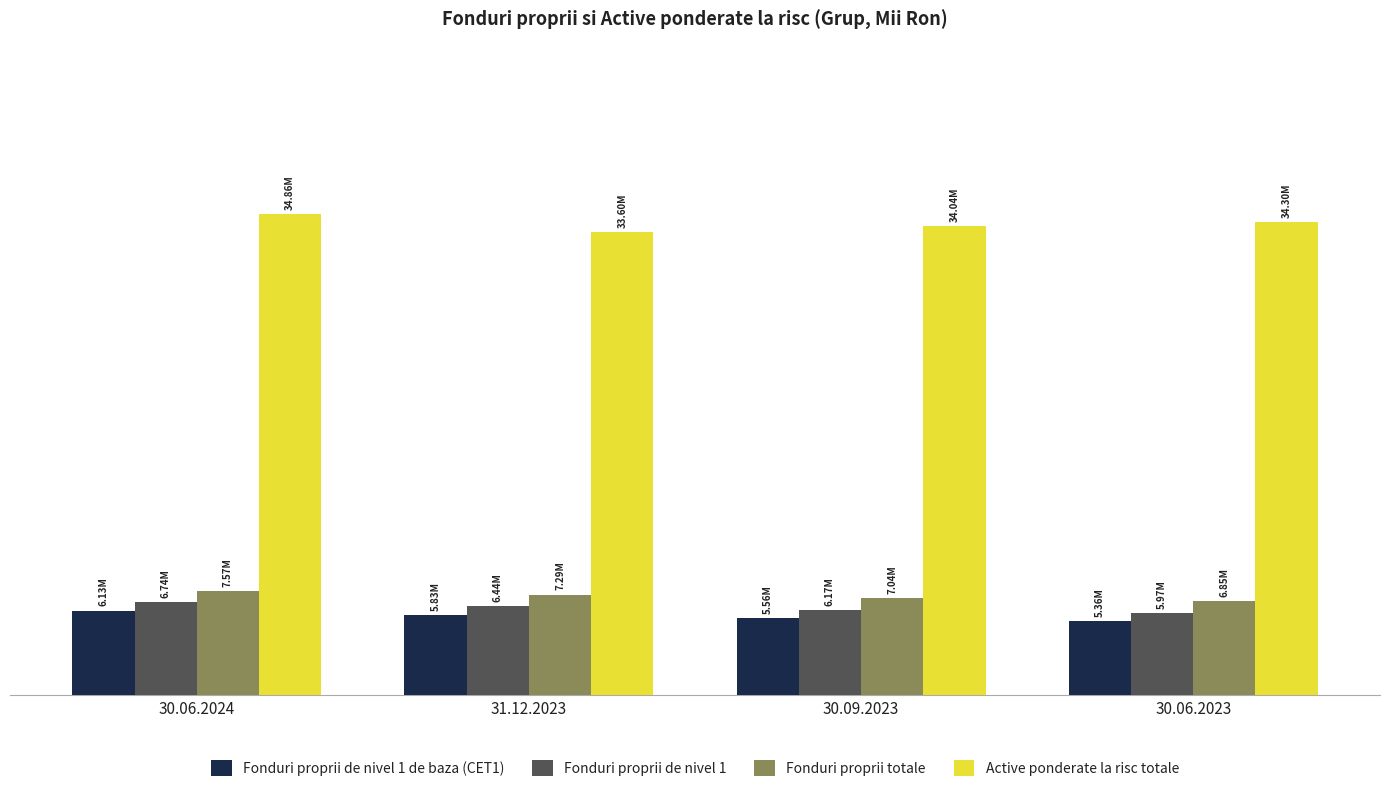

List the labels in order of Fonduri proprii de nivel 1 value, smallest first.

30.06.2023, 30.09.2023, 31.12.2023, 30.06.2024